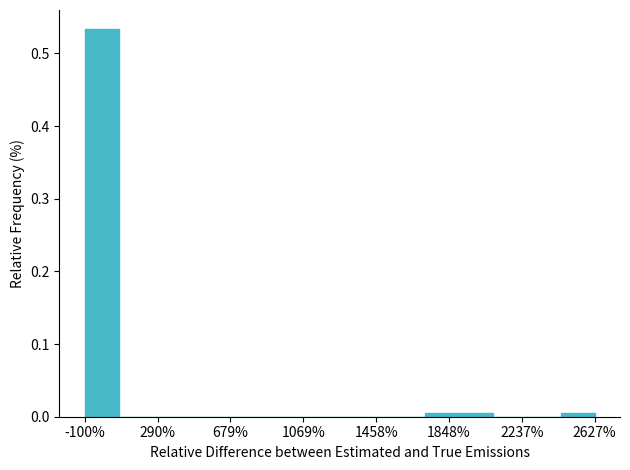

Read against the x-axis, roughly where is the centre of the tallest bar?

0